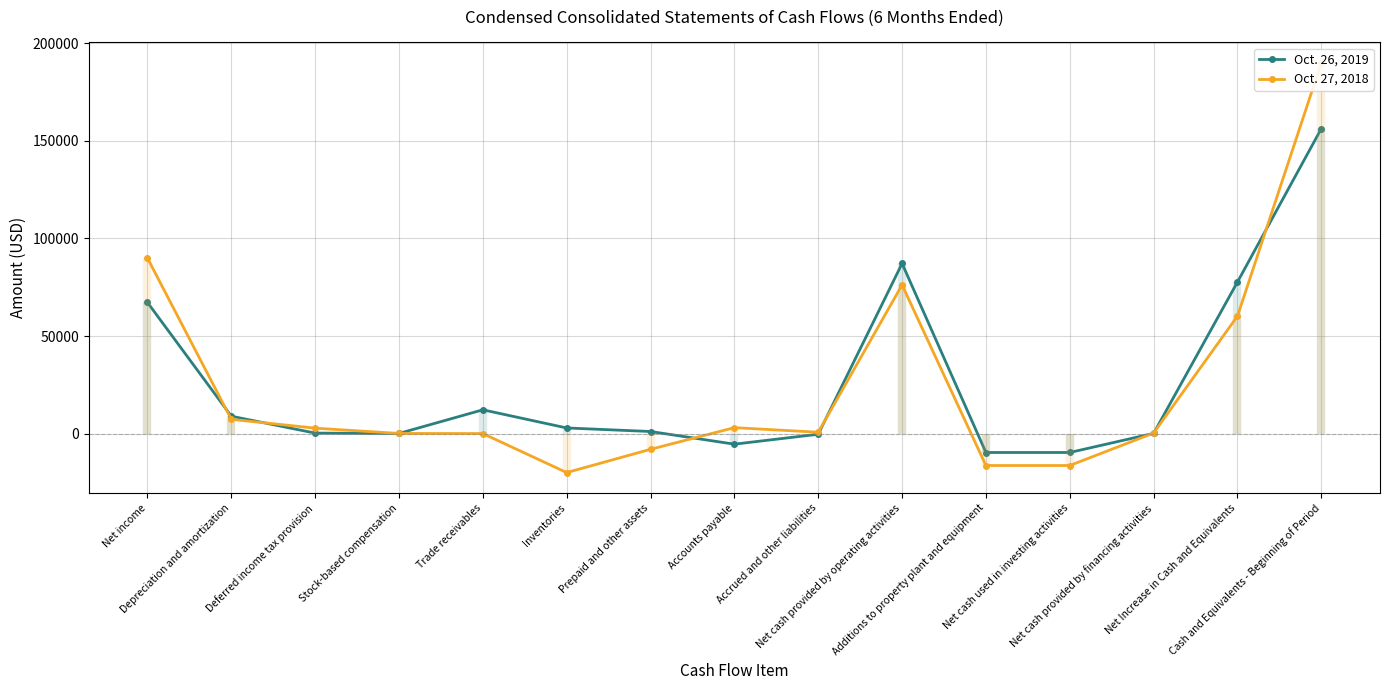

How many data points does each series have?

15